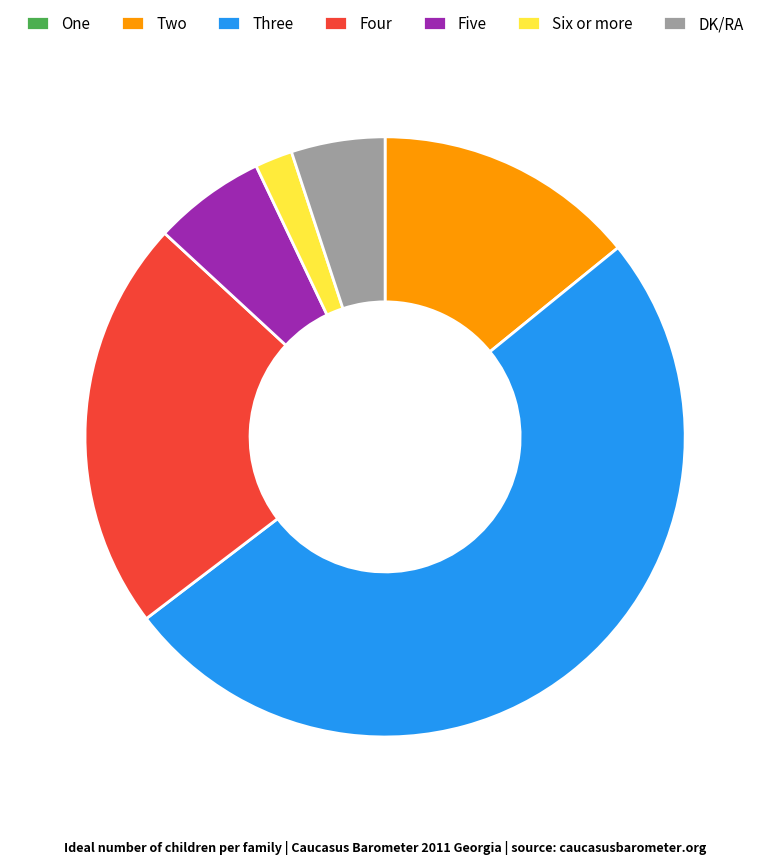

Which slice represents more than half of the pie?

Three